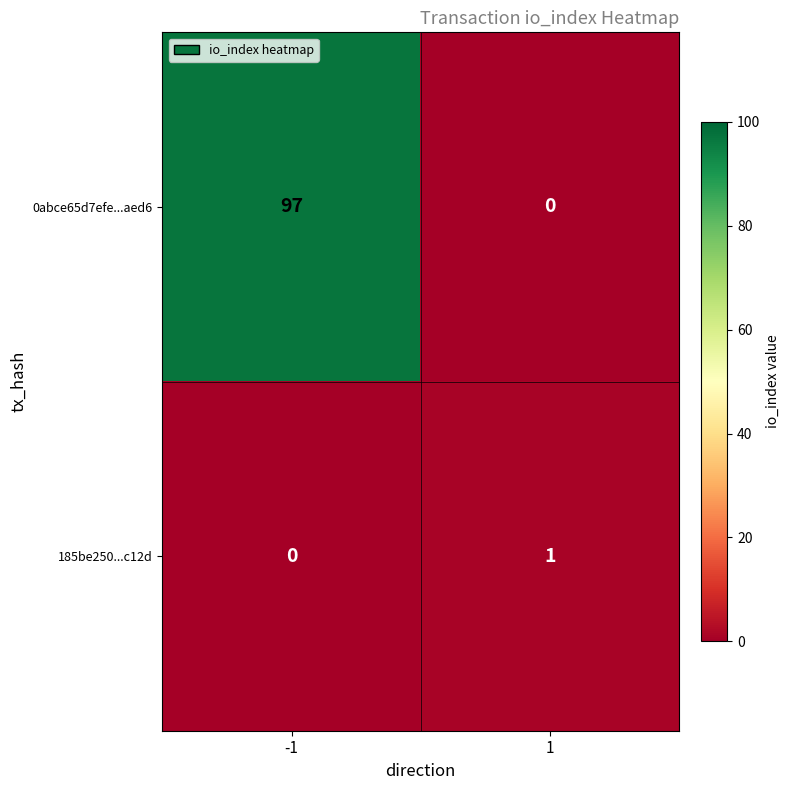

Which label corresponds to the largest value in the chart?

-1